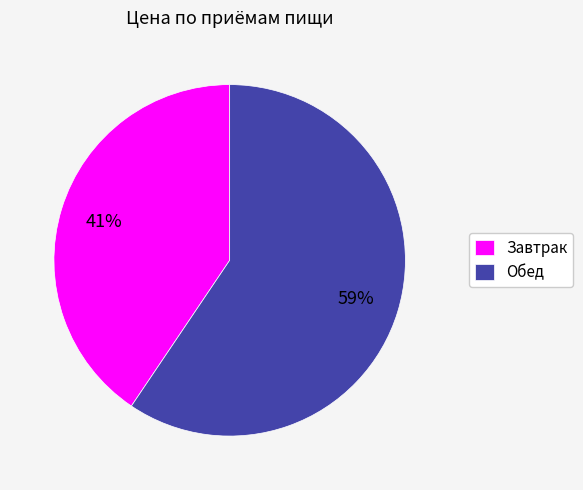

Approximately how many times larger is the value at Завтрак compared to Обед?

0.7